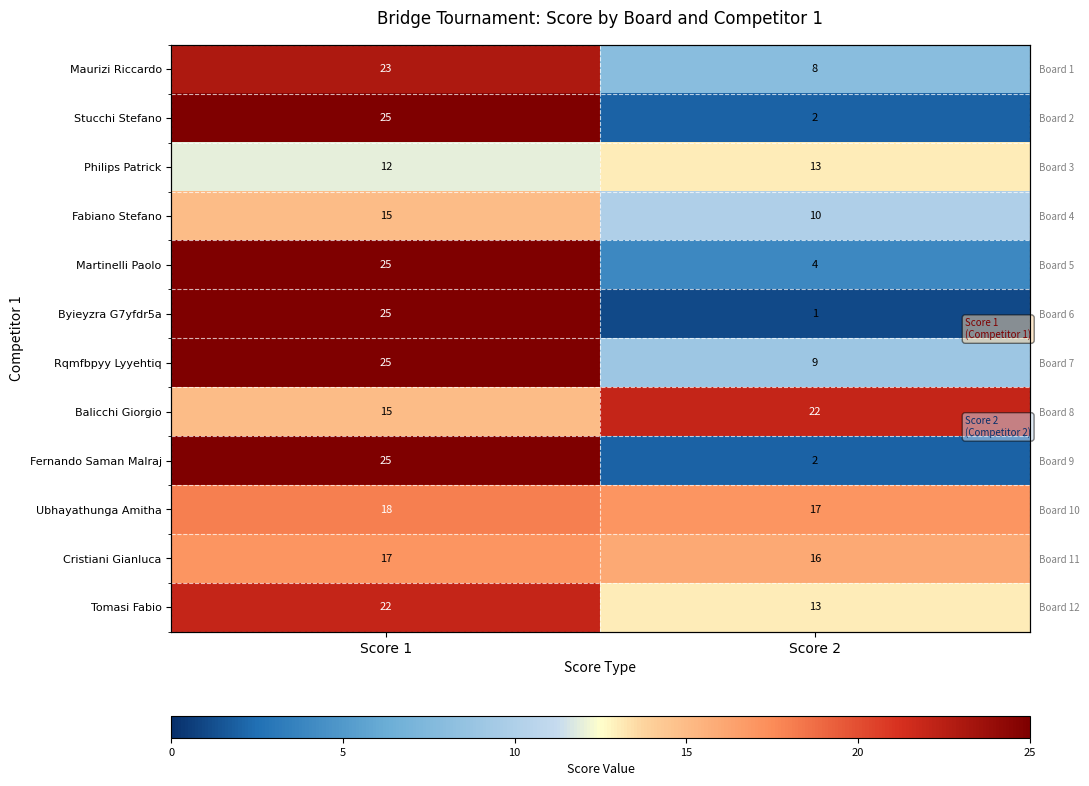

Is it true that Stucchi Stefano equals 41 at Score 1?

False